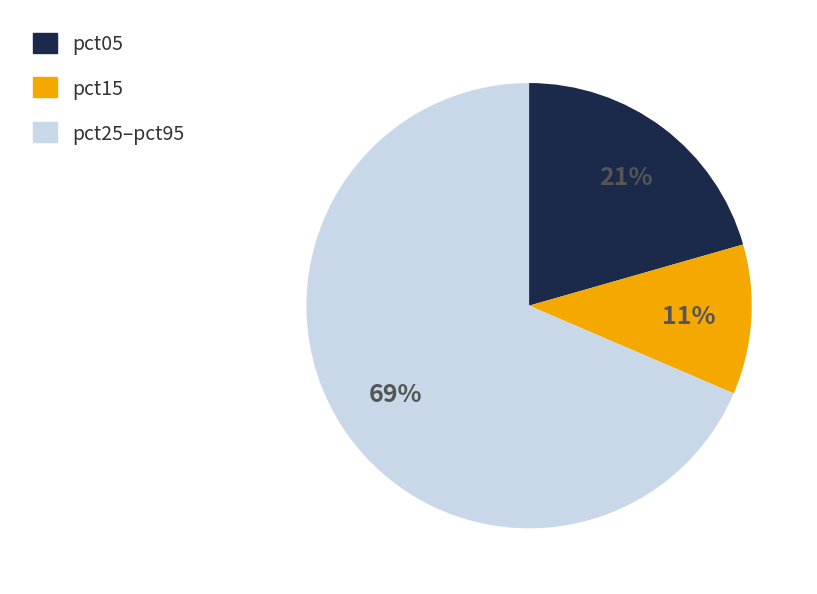

To the nearest percent, what is the average slice percentage?

33%